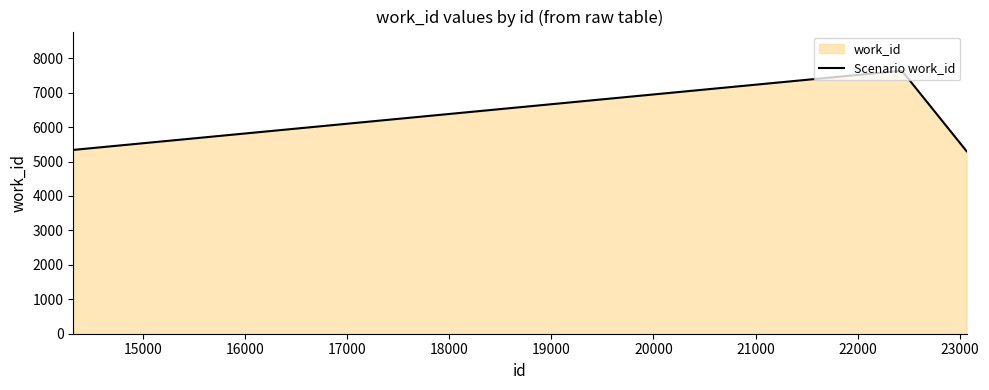

True or false: there are more than 2 points higher than both neighbors.

False